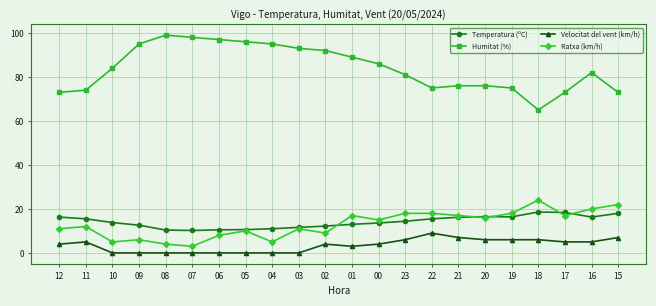

Does the chart have visible grid lines?

Yes